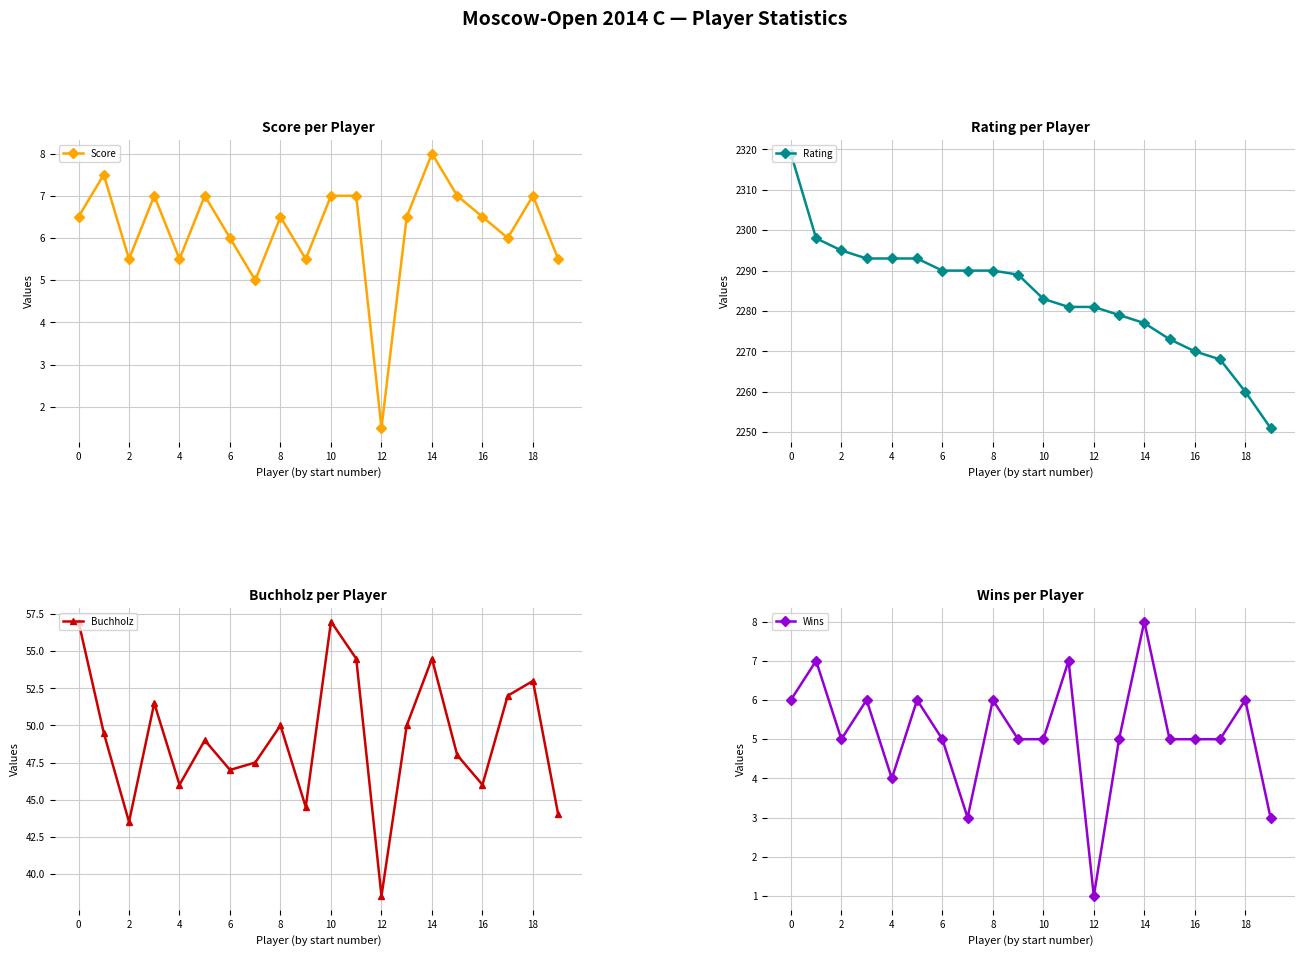

What is the highest value of the Wins series?

8